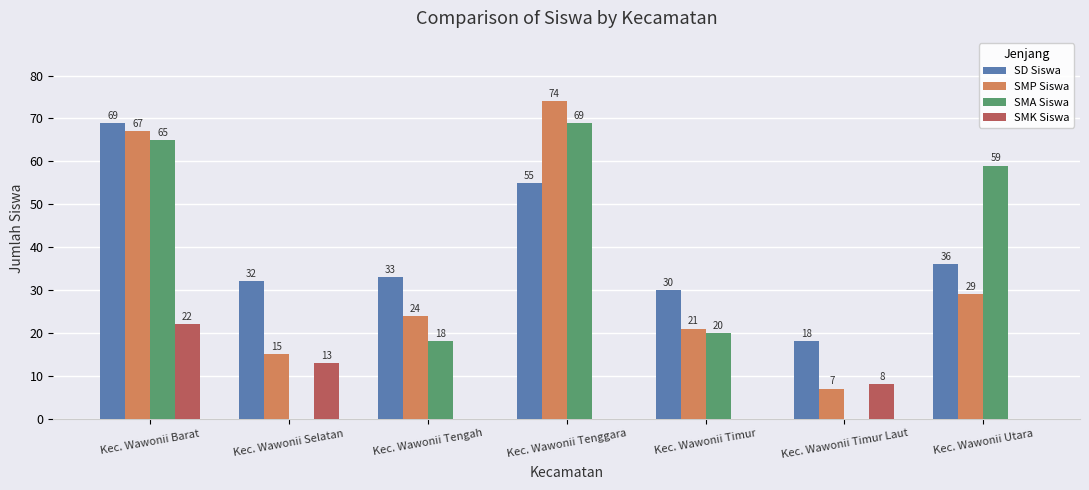

Which series has the widest spread of values?

SMA Siswa